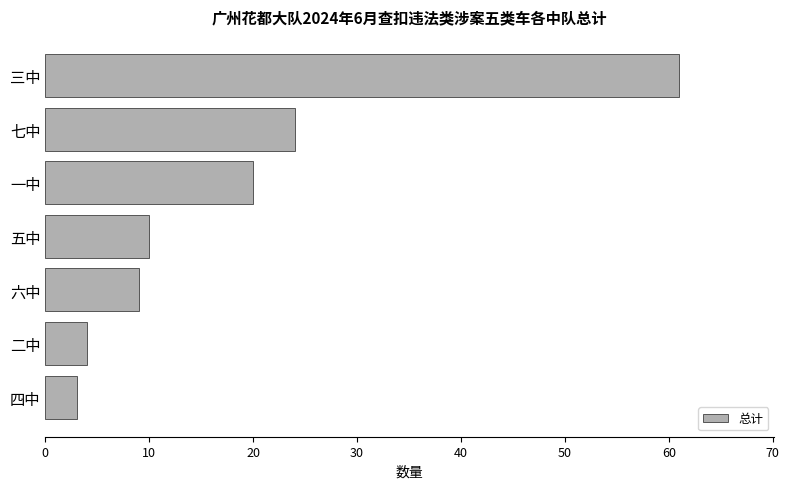

True or false: the data shows 20 at 一中.

True